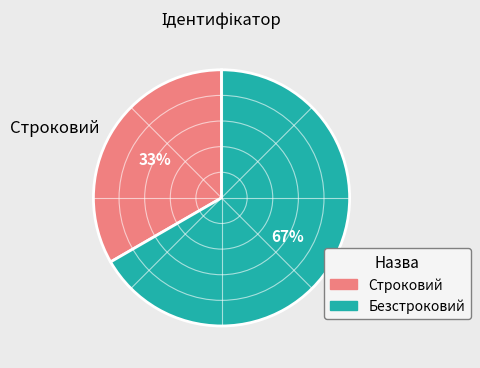

To the nearest percent, what percentage of the pie is Безстроковий?

67%